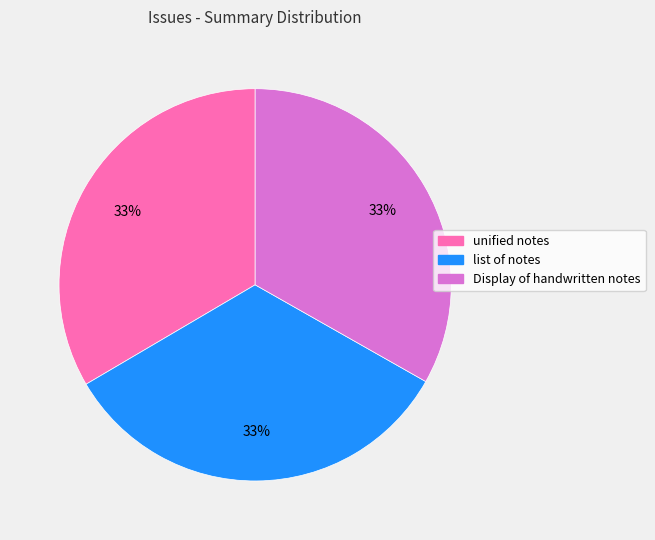

Approximately how many times larger is the value at list of notes compared to Display of handwritten notes?

1.0